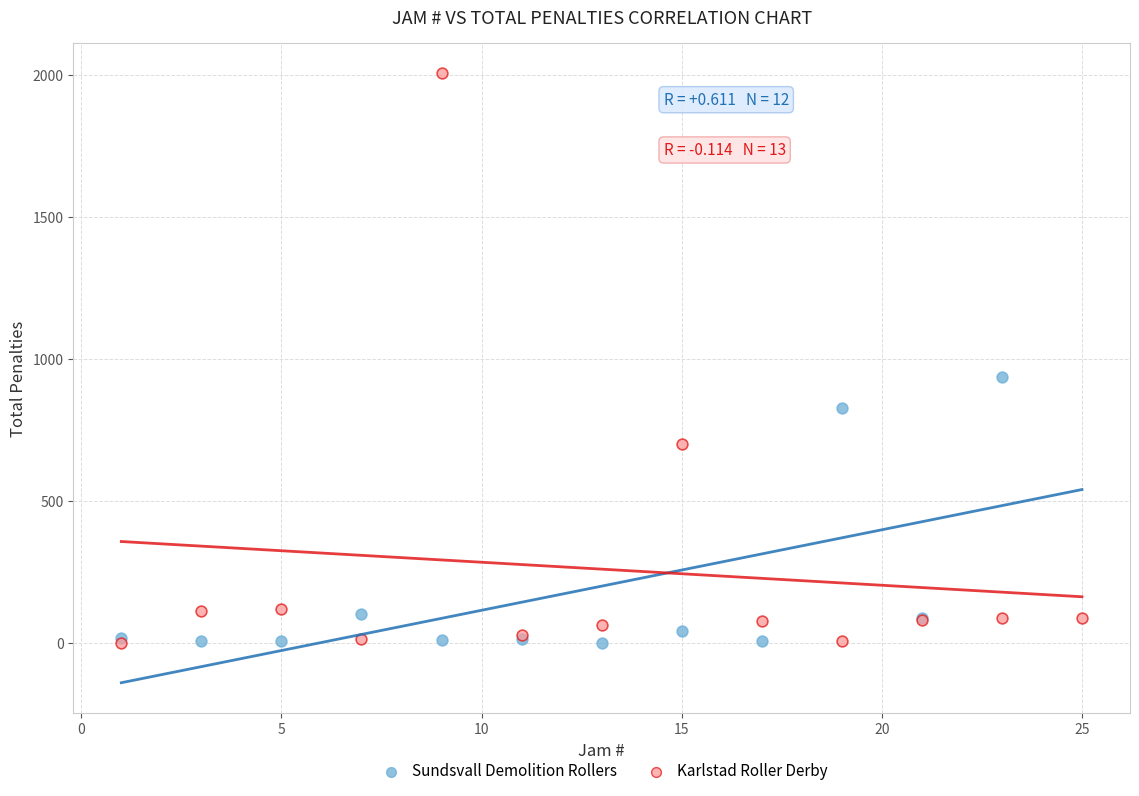

Which series has the widest spread of Y values?

Karlstad Roller Derby